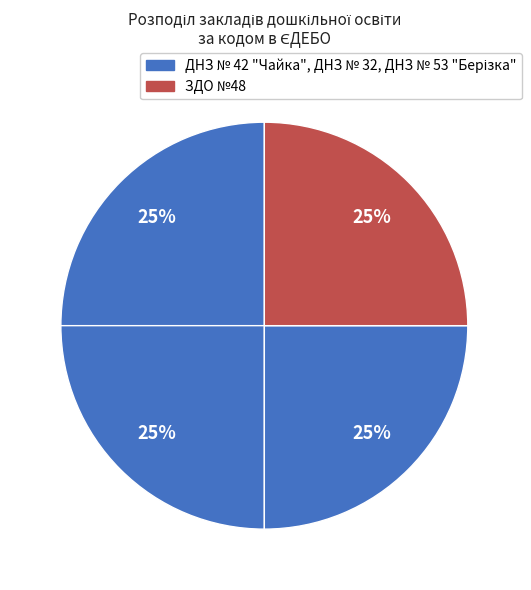

How many slices are in this pie chart?

4